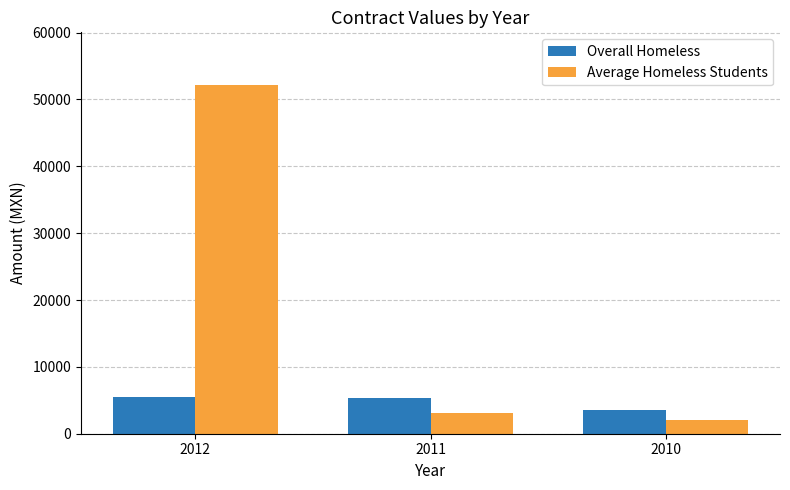

What is the spread (max minus min) of values at 2012?

46669.4